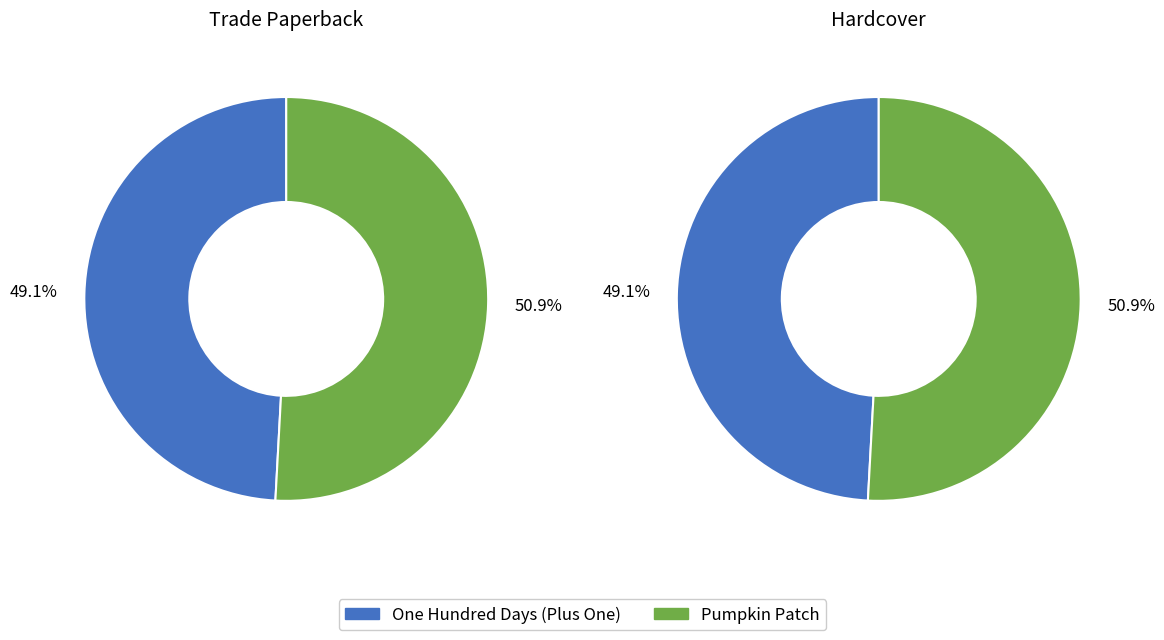

Which slice is the smallest?

One Hundred Days (Plus One)